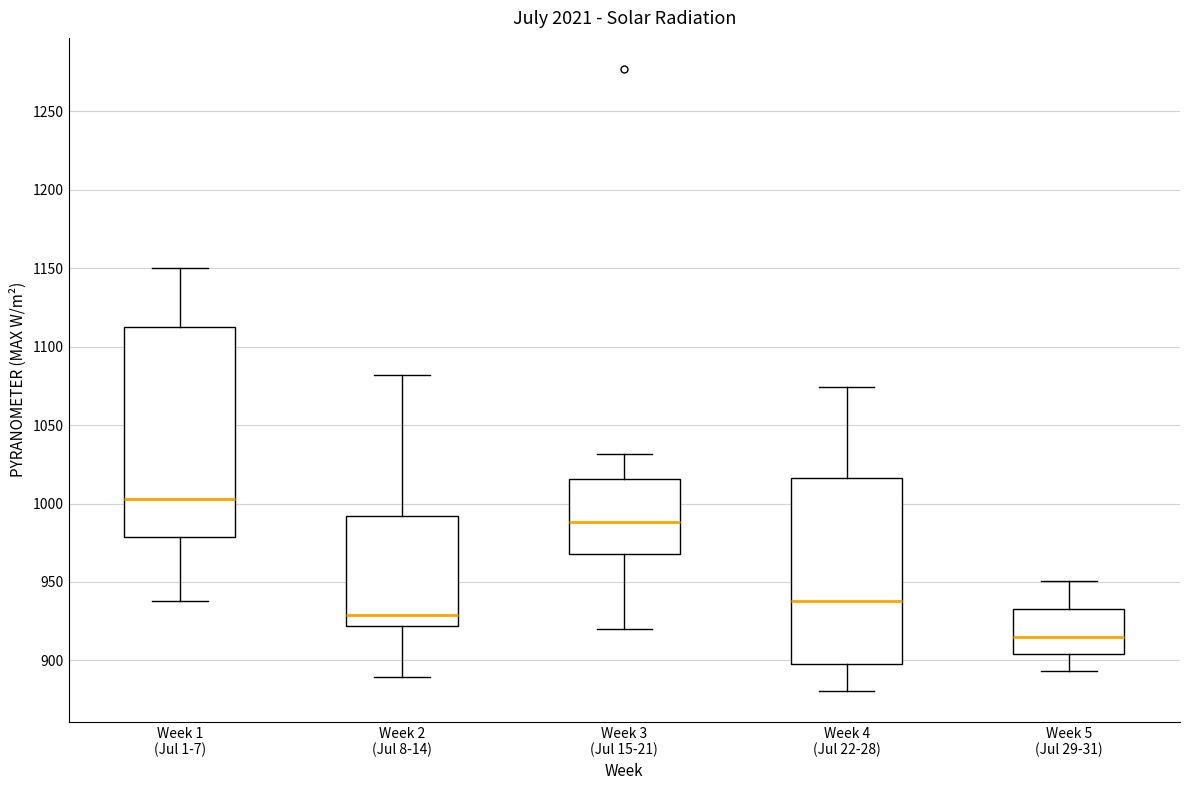

Which box's median line is the lowest?

Week 5 (Jul 29-31)